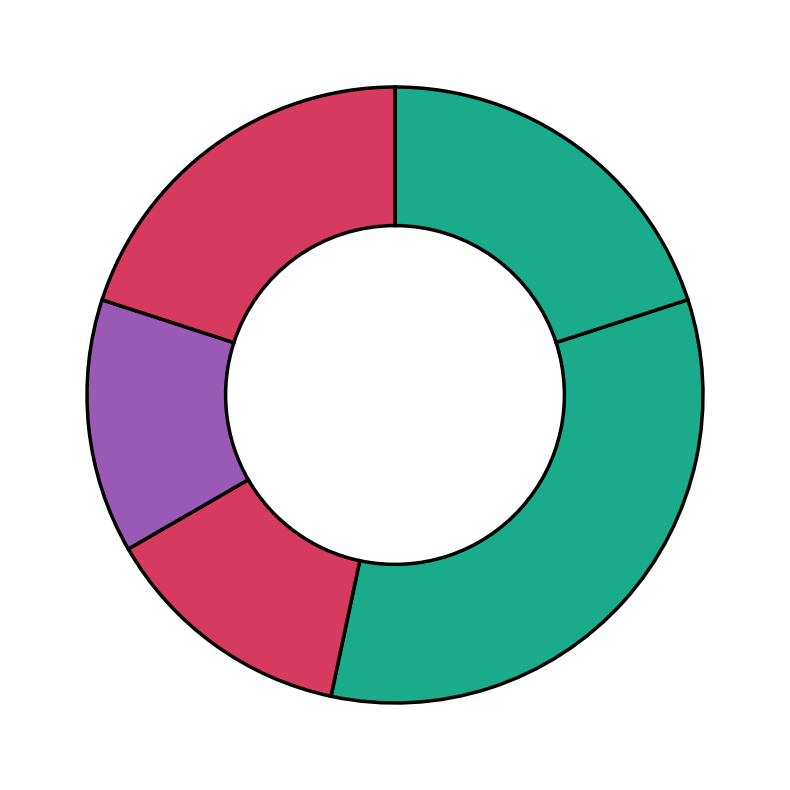

How many slices are in this pie chart?

5